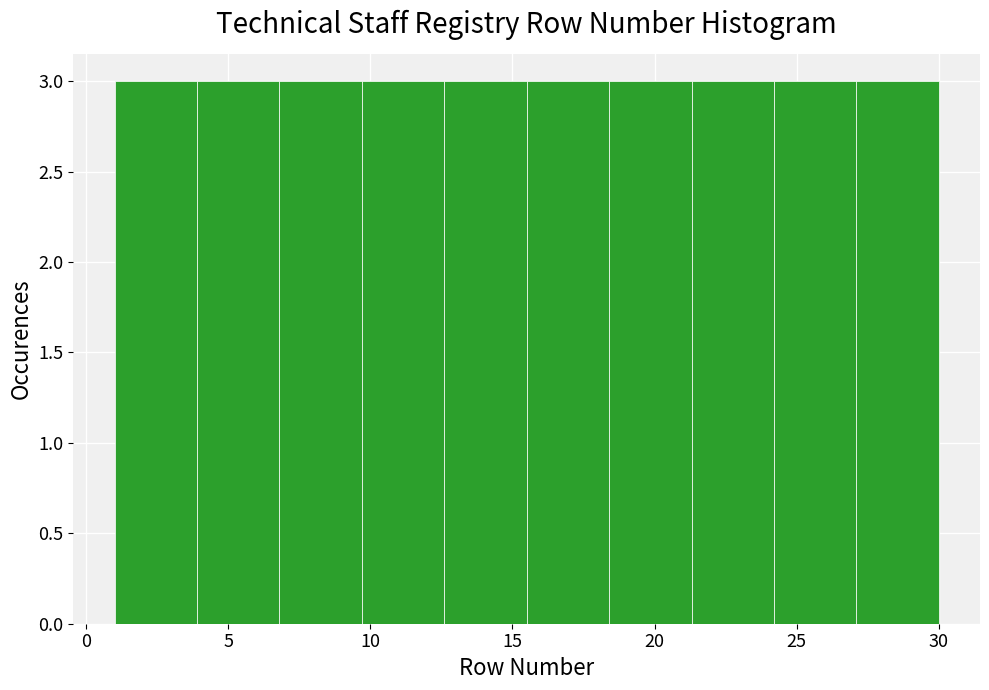

Reading left to right, list every bar in this chart as the range it spans on the x-axis followed by its height. Neither the bar edges nor the heights are printed on the chart, so give them approximately, as read against the axes.

1.0 to 3.9: 3
3.9 to 6.8: 3
6.8 to 9.7: 3
9.7 to 12.6: 3
12.6 to 15.5: 3
15.5 to 18.4: 3
18.4 to 21.3: 3
21.3 to 24.2: 3
24.2 to 27.1: 3
27.1 to 30.0: 3